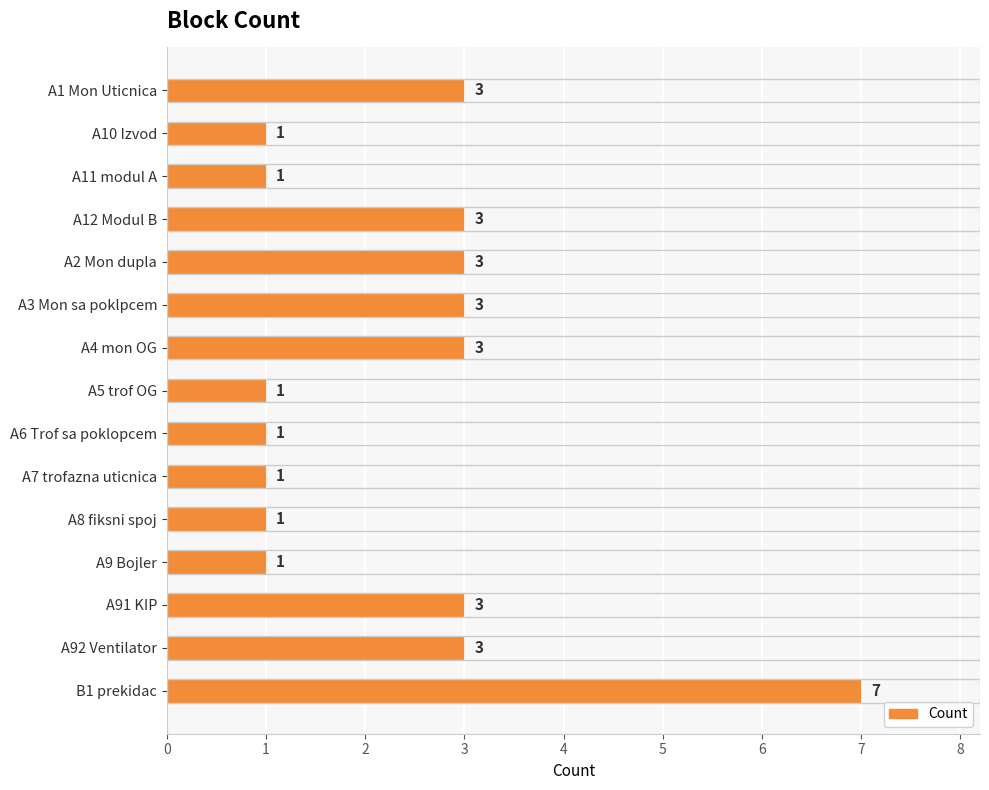

How many values are between 1 and 3?

14